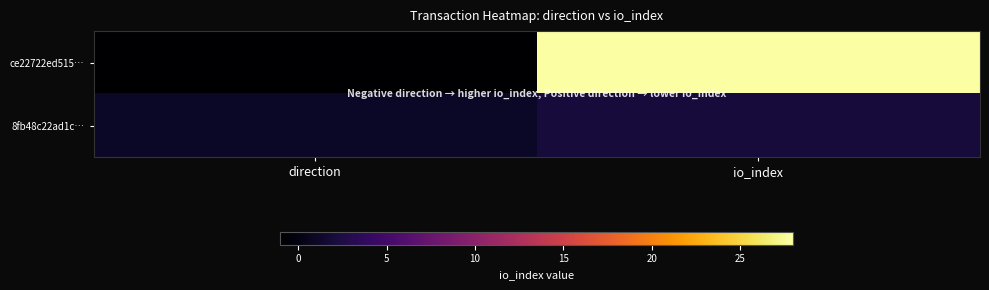

What is the spread (max minus min) of values at io_index?

26